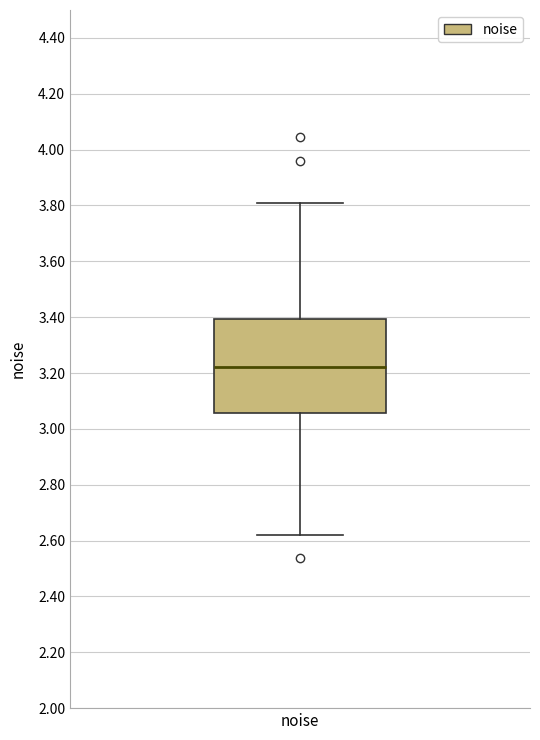

Read this box plot against the y-axis: the position of the median line, the range covered by the box, and the ends of both whiskers. The values are not printed on the chart, so give them approximately, as read against the axis.

median 3.22, box 3.06 to 3.40, whiskers 2.62 to 3.80